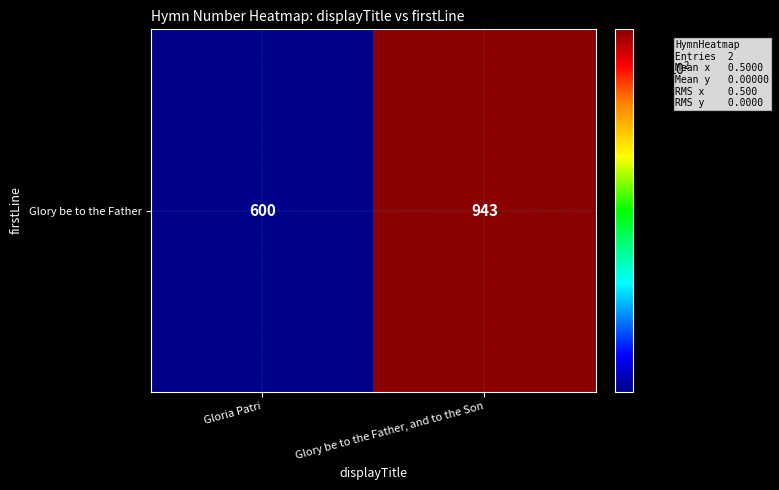

How many values are between 600 and 943?

2